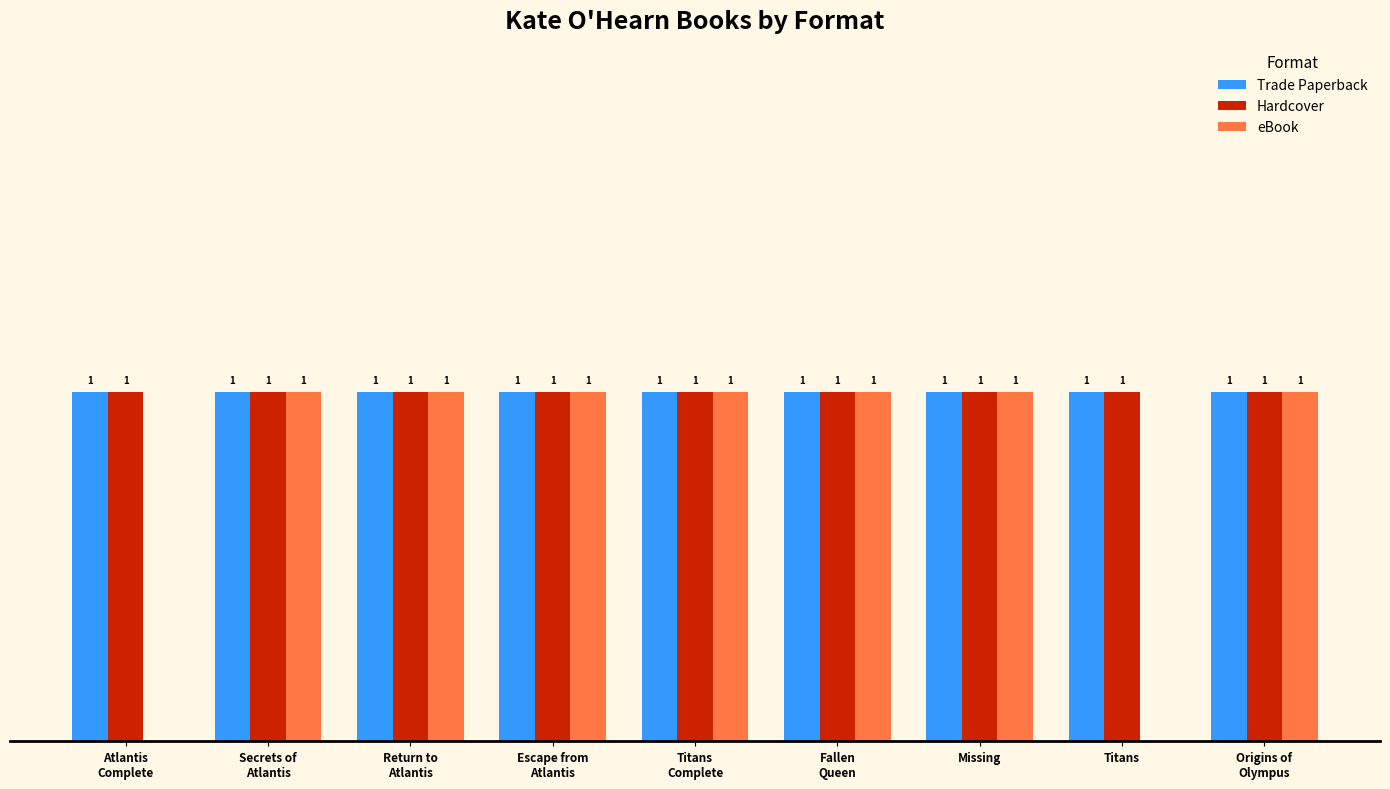

What is the sum of the Trade Paperback values at Titans
Complete and Titans?

2